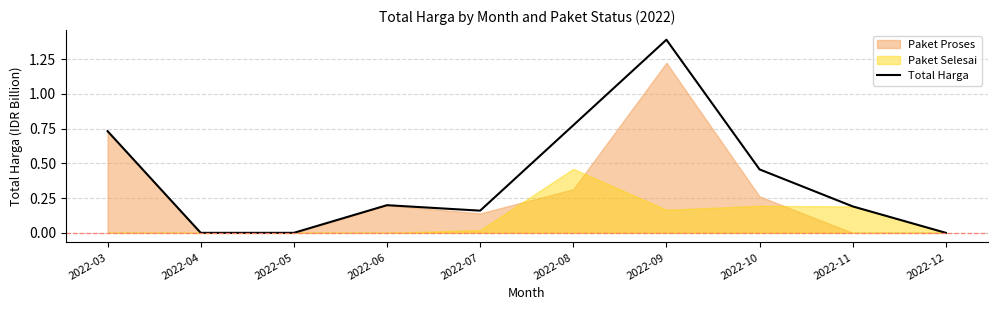

The value at 2022-11 is 0.1. True or false?

False